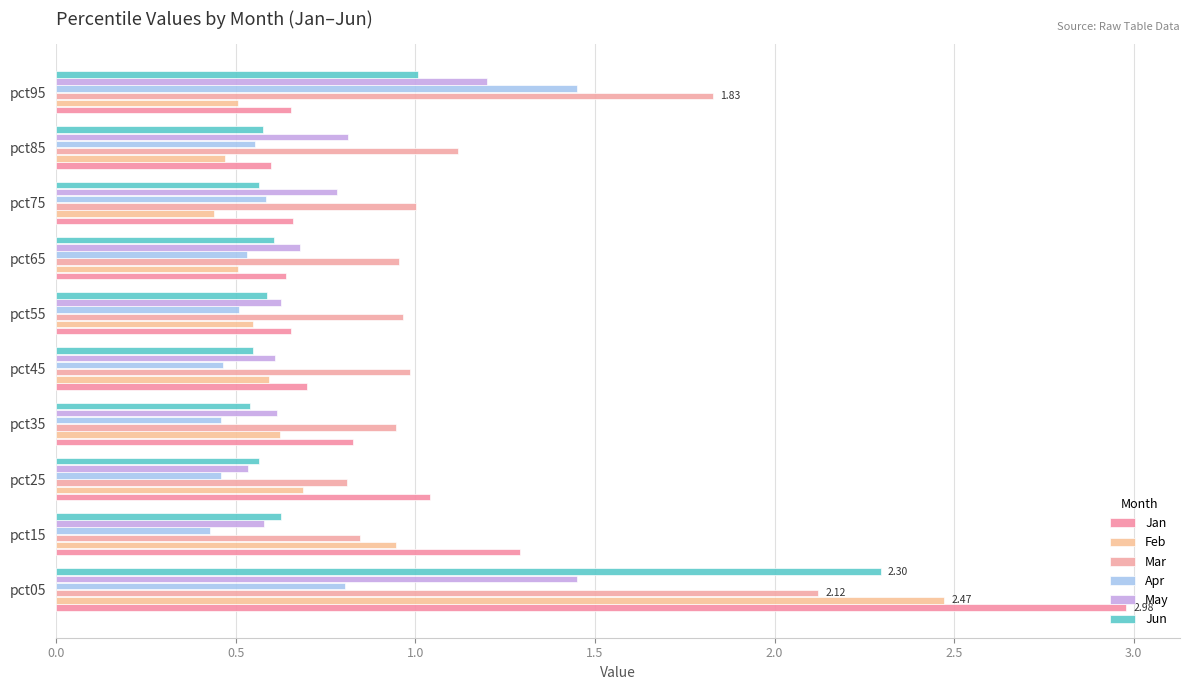

What are all the series names shown in the legend?

Jan, Feb, Mar, Apr, May, Jun